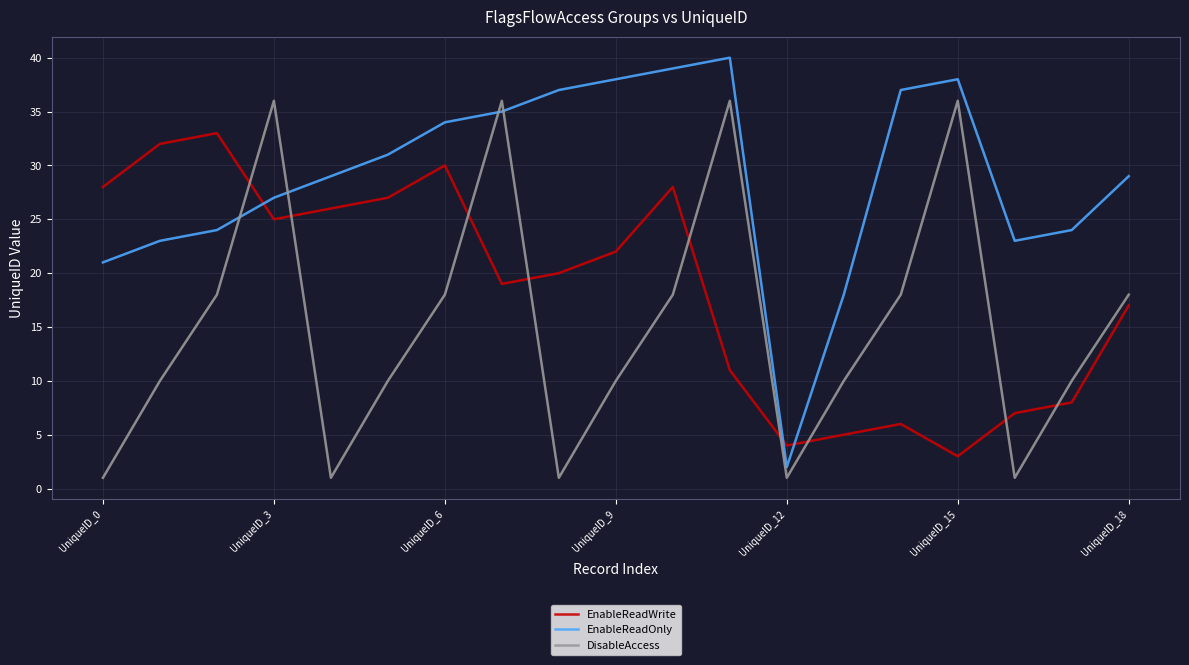

Which series has the largest total across all categories?

EnableReadOnly